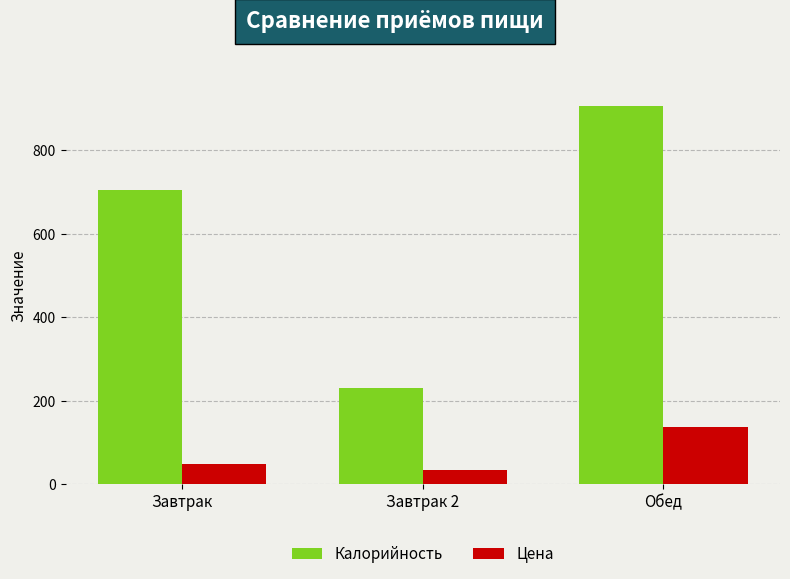

What is the sum of all Цена values?

221.3